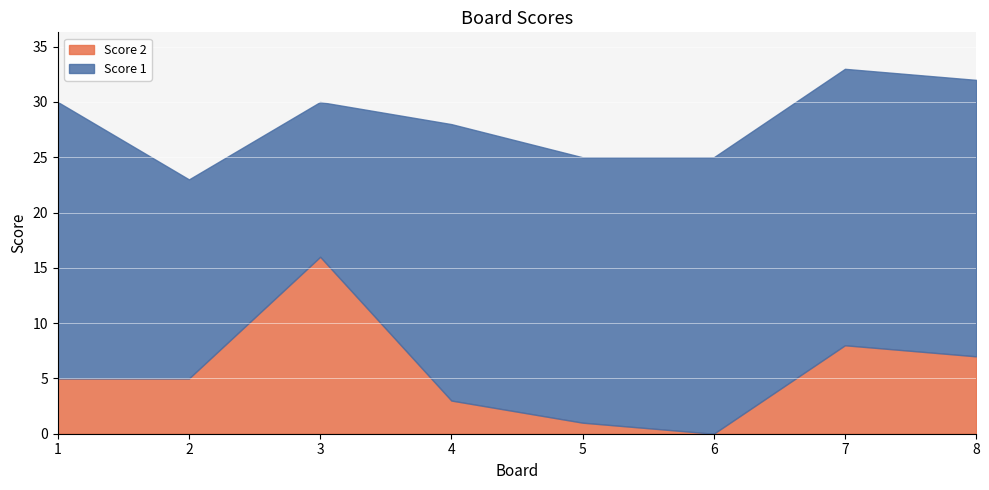

What is the value of the Score 1 point at the 1st from the left?

25